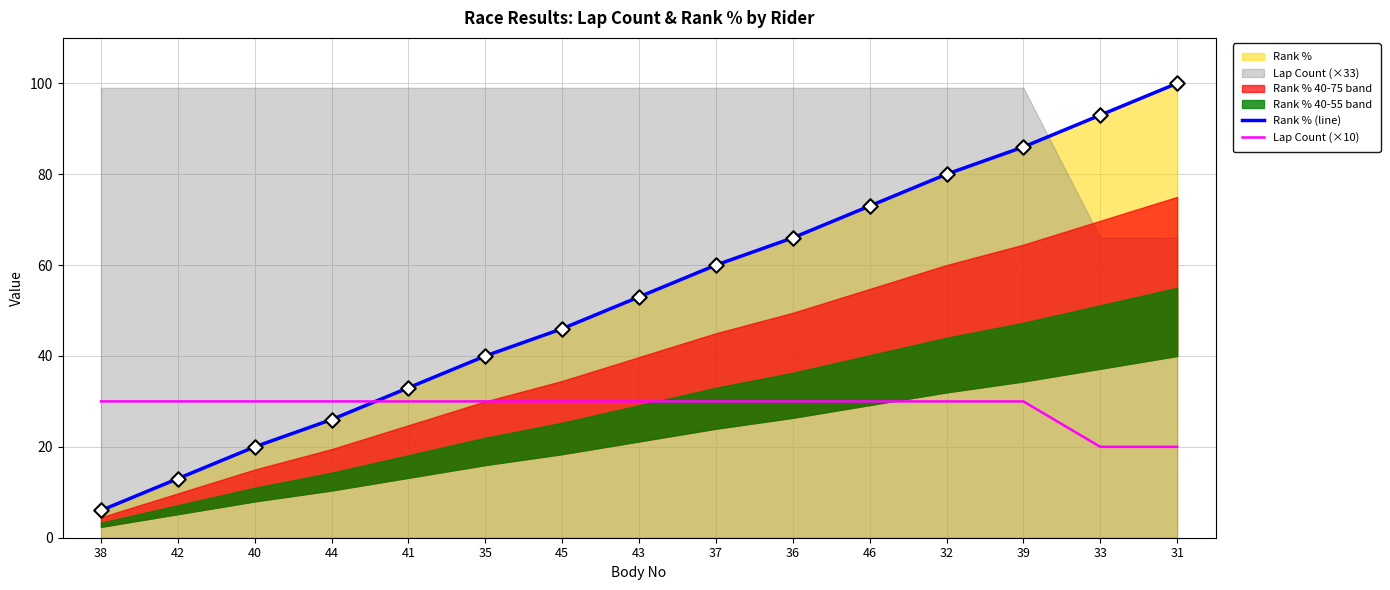

What is the total value across all series at 46?

103